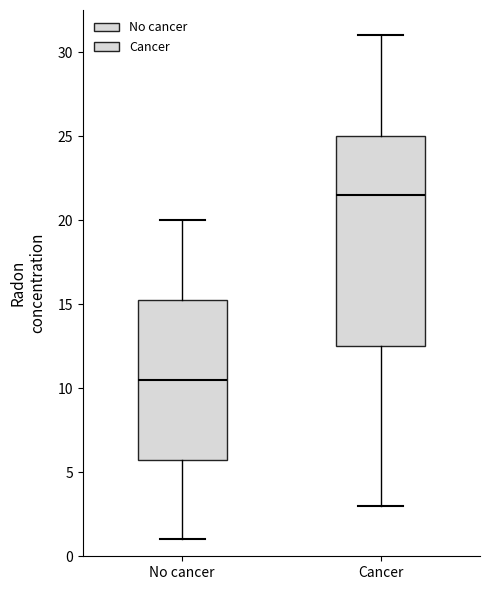

Reading left to right, read every box against the y-axis: the position of its median line, the range the box covers, and the ends of its whiskers. The values are not printed on the chart, so give them approximately, as read against the axis.

No cancer: median 10.5, box 6.0 to 15.5, whiskers 1.0 to 20.0
Cancer: median 21.5, box 12.5 to 25.0, whiskers 3.0 to 31.0